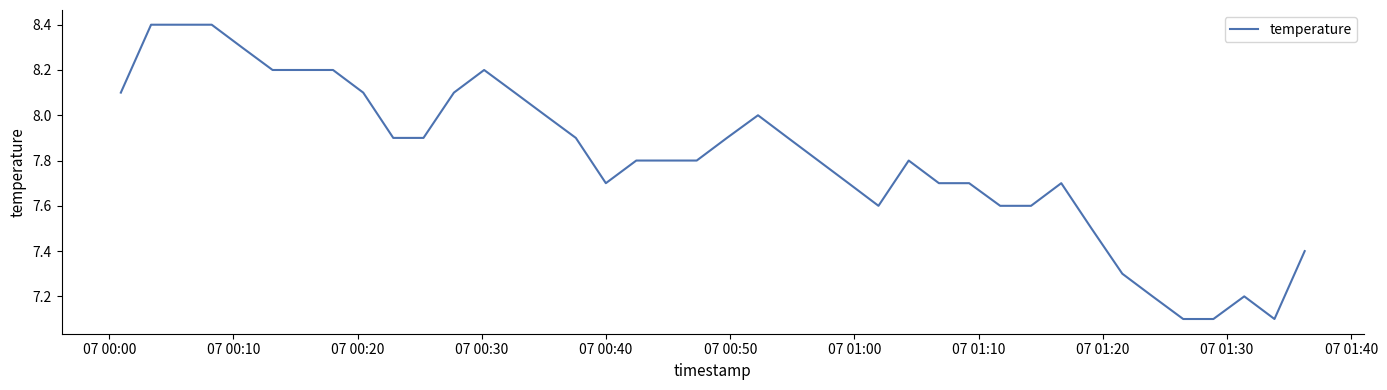

What is the smallest value displayed?

7.1